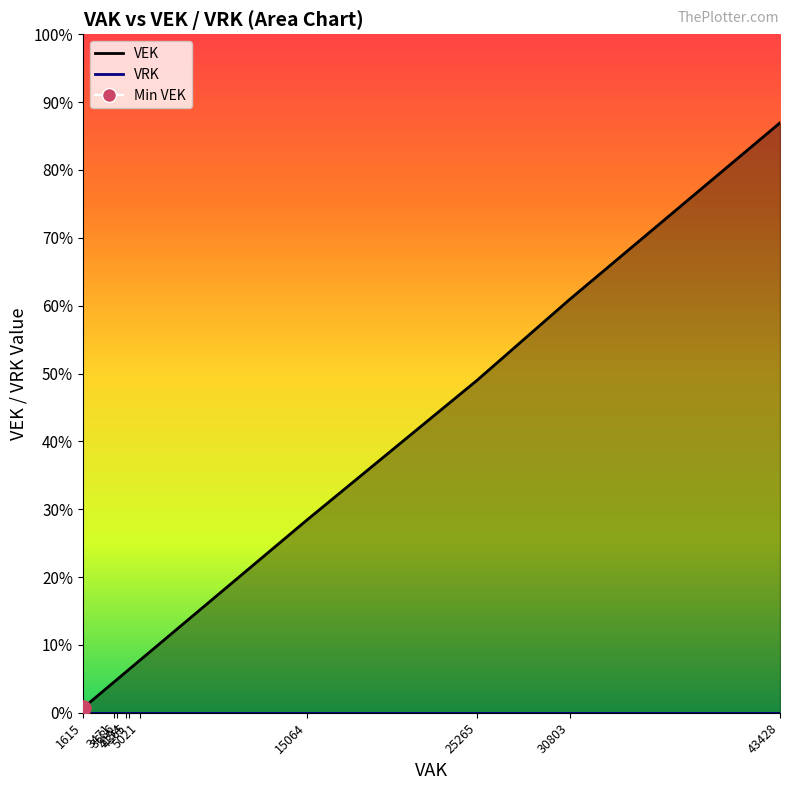

Which series has the largest Y range (max minus min)?

VEK line